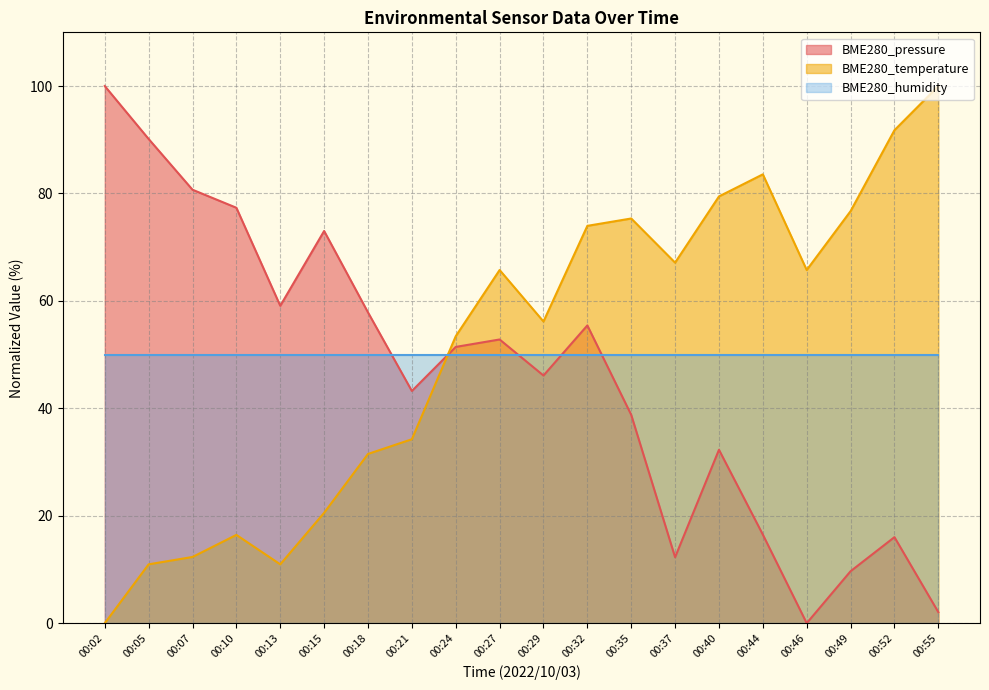

Between 00:10 and 00:13, which is larger?

00:10